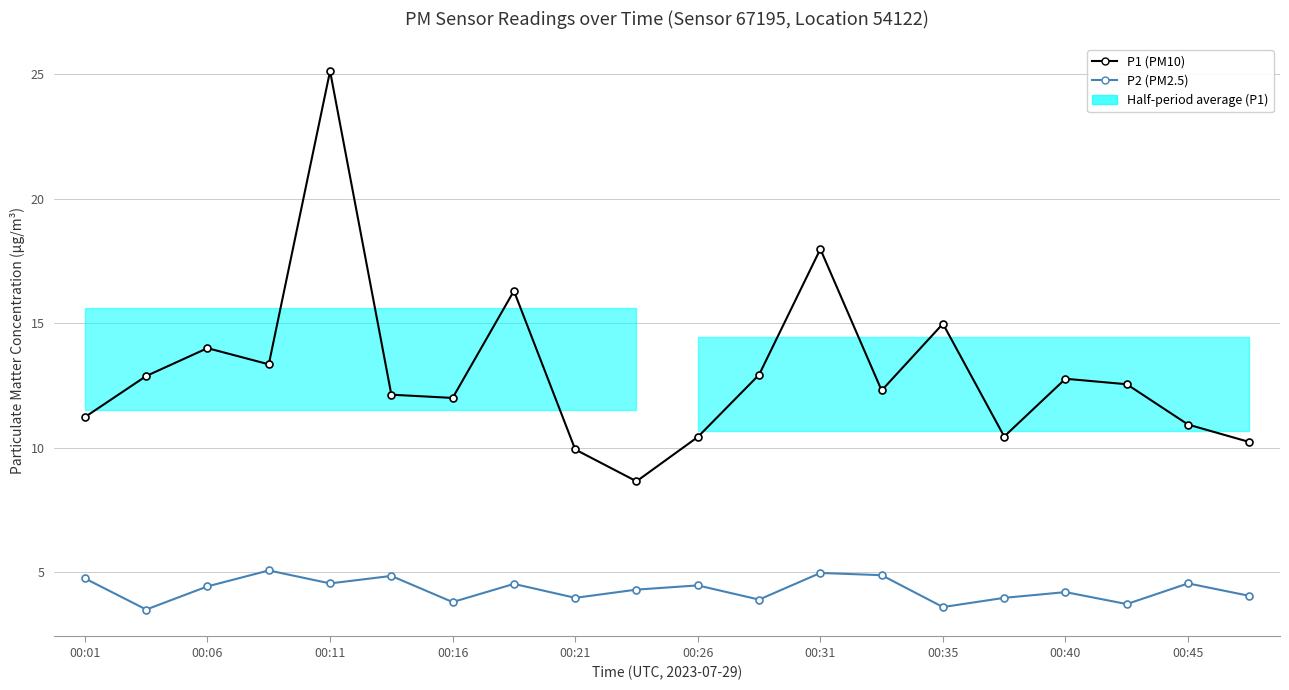

True or false: P1 (PM10) and P2 (PM2.5) cross at least once.

False